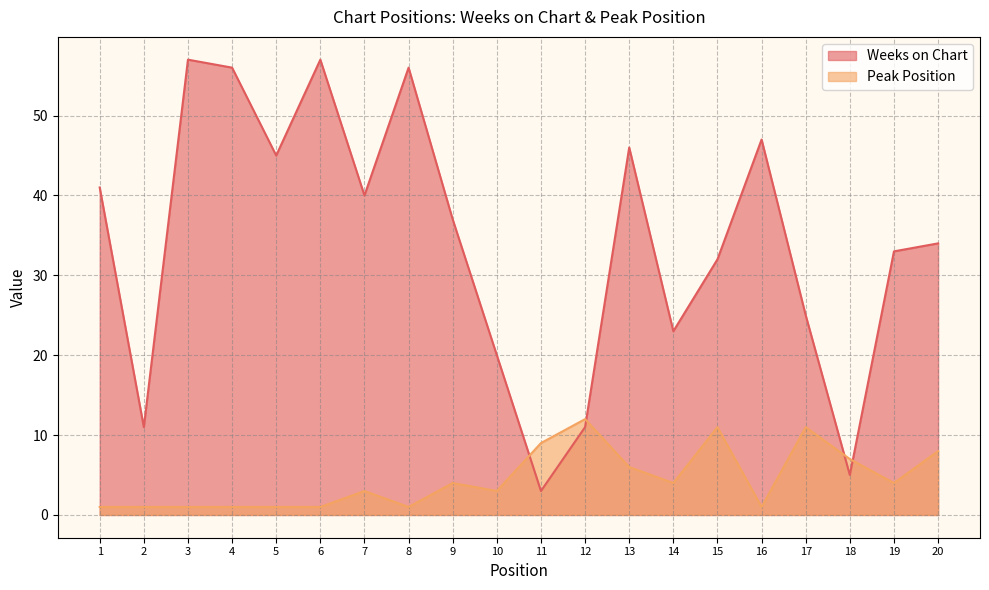

Reading right to left, what are all the values shown in this chart?

Weeks on Chart: 20=34	19=33	18=5	17=25	16=47	15=32	14=23	13=46	12=11	11=3	10=20	9=37	8=56	7=40	6=57	5=45	4=56	3=57	2=11	1=41
Peak Position: 20=8	19=4	18=7	17=11	16=1	15=11	14=4	13=6	12=12	11=9	10=3	9=4	8=1	7=3	6=1	5=1	4=1	3=1	2=1	1=1